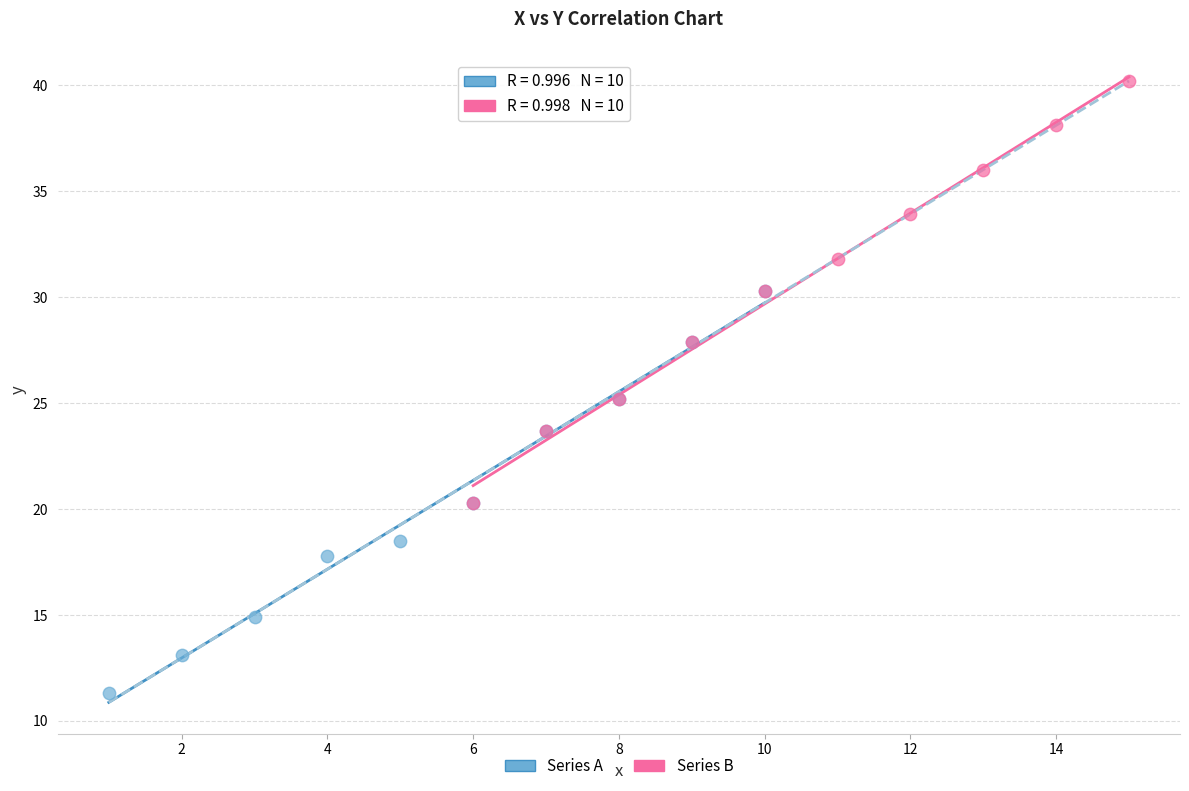

What are all the series names shown in the legend?

Series A, Series B